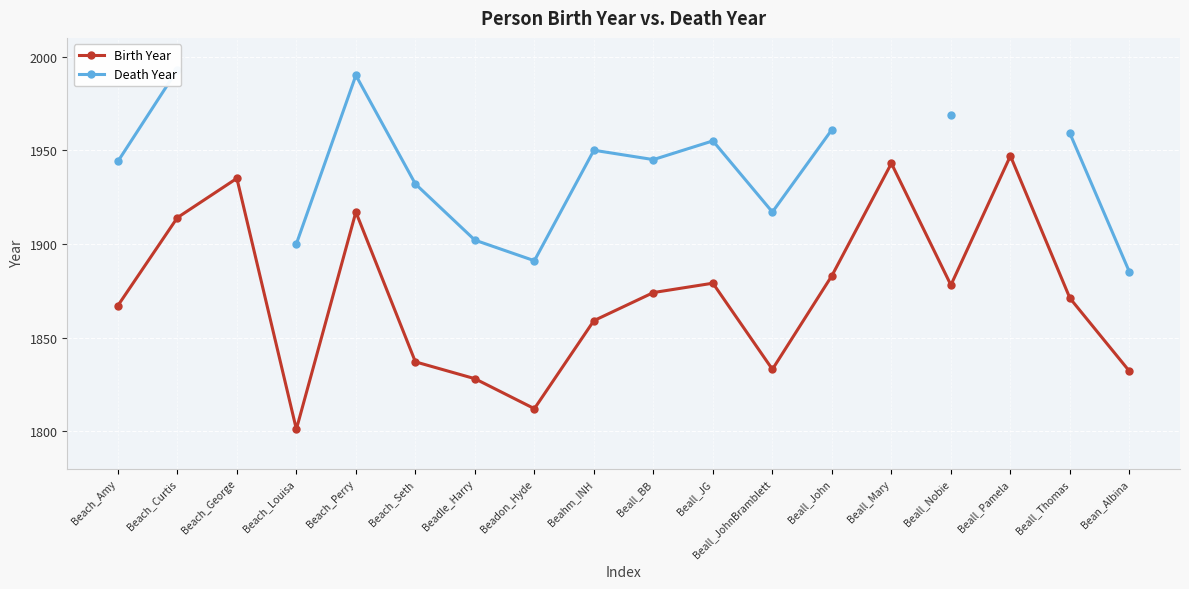

How many data points in Birth Year are above 1874?

8